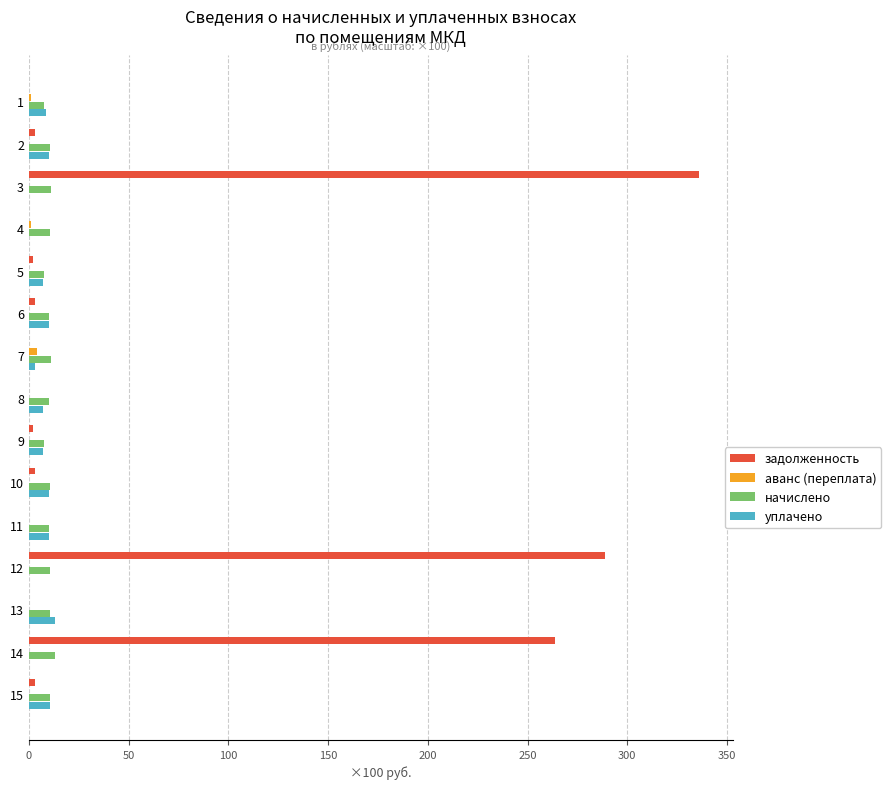

Which series has the largest total across all categories?

задолженность